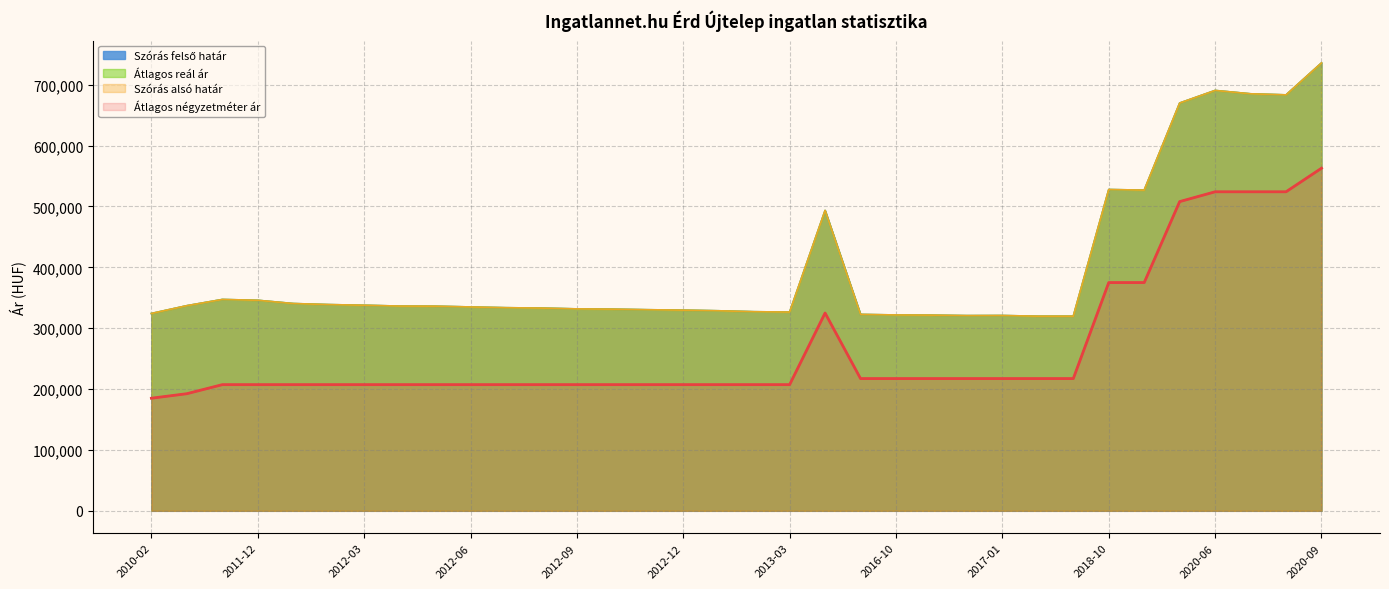

What is the difference between the second highest and second lowest values in the Szórás alsó határ series?

370886